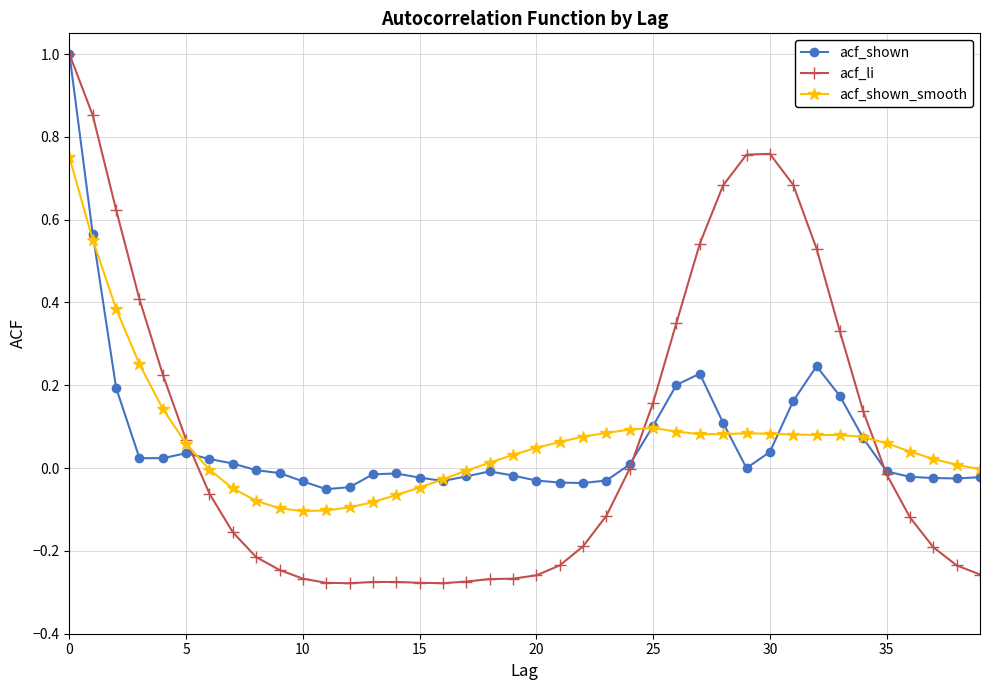

Does the chart display data point markers on the line(s)?

Yes